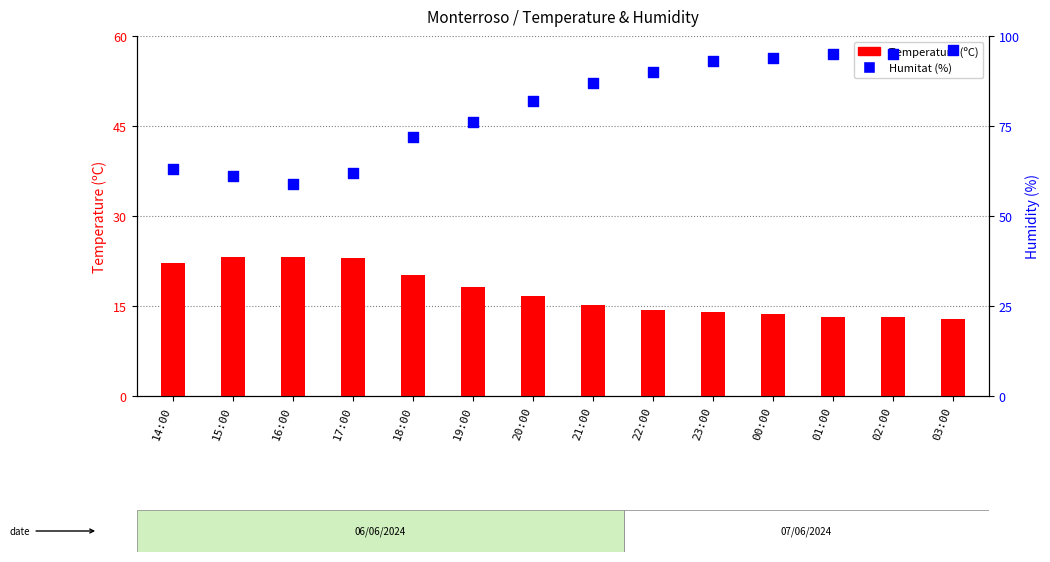

At how many categories does at least one series exceed 90?

5